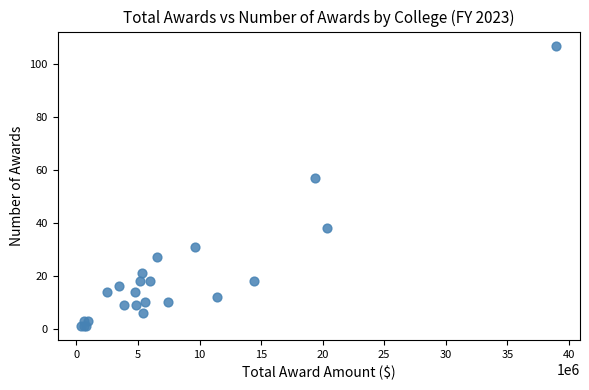

What Y value in the scatter plot is closest to 54?

57